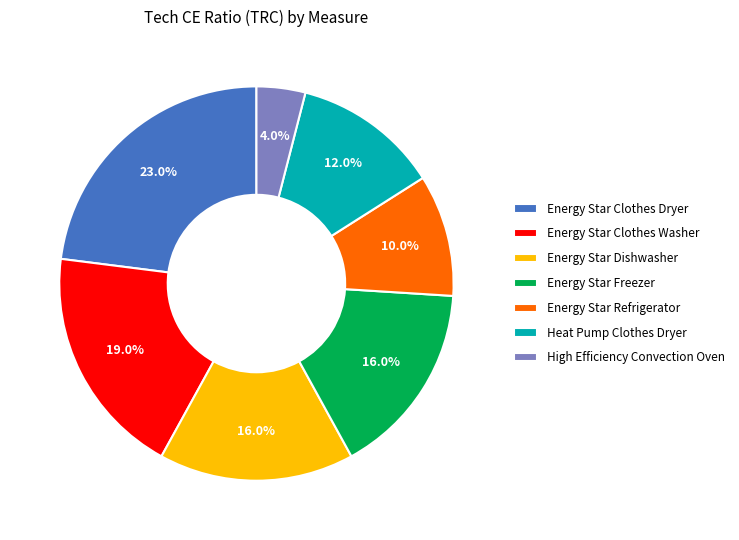

Does any single category account for the majority?

No